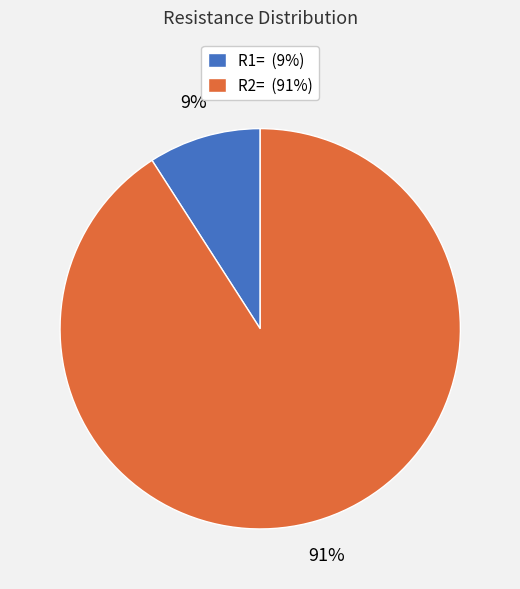

Is R1= the majority of the pie?

No